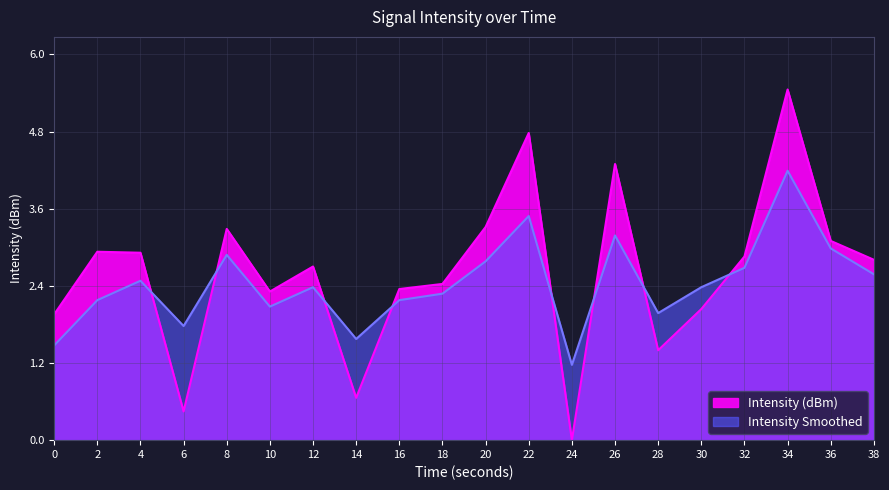

At which label does Intensity Smoothed reach its minimum?

24